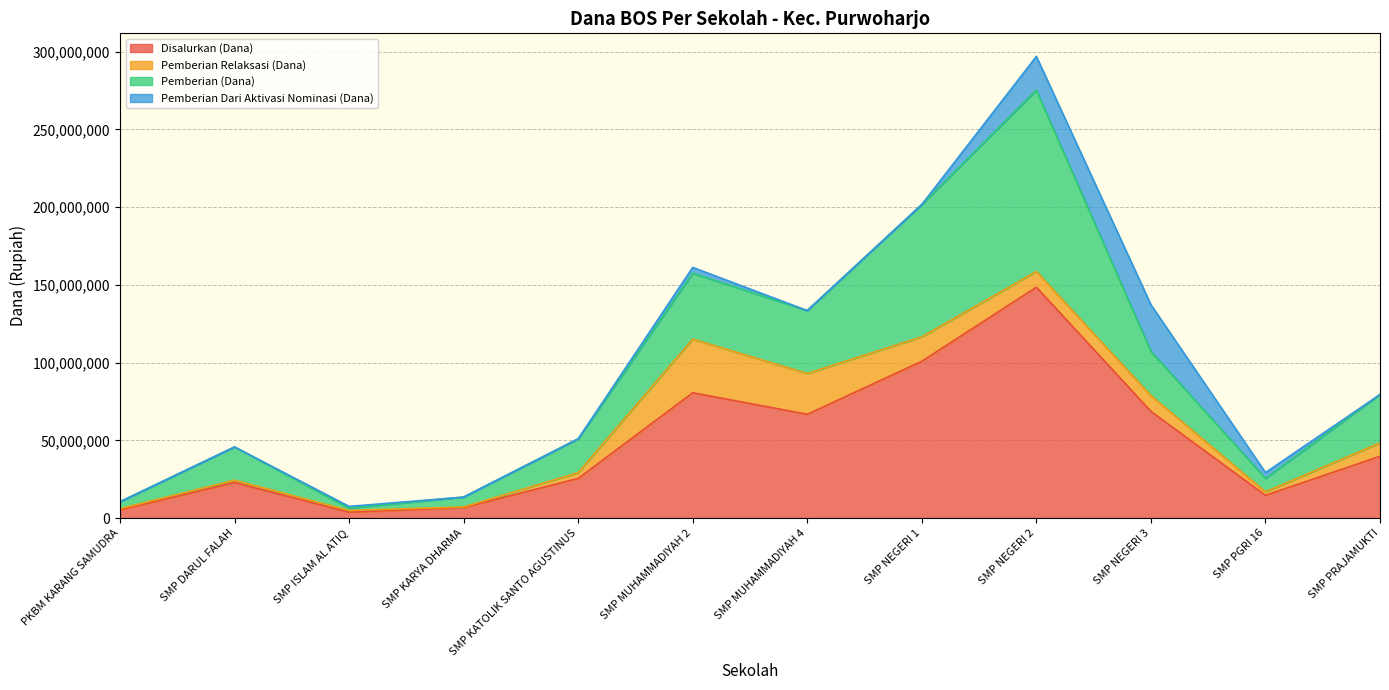

True or false: Pemberian Dari Aktivasi Nominasi (Dana) and Disalurkan (Dana) cross at least once.

False